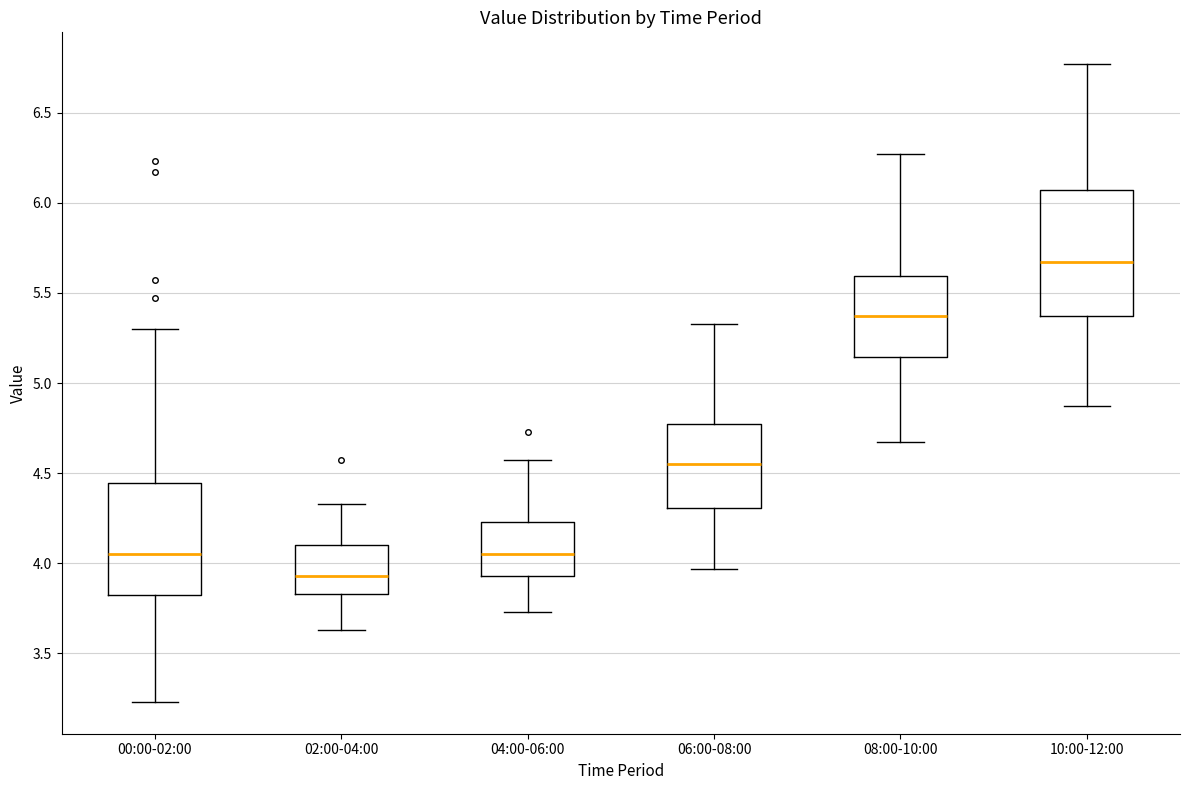

Reading left to right, transcribe this box plot: for each box, give where its median line is, the range the box spans, and where its two whiskers end, as read against the y-axis. The values are not printed on the chart, so give them approximately, as read against the axis.

00:00-02:00: median 4.05, box 3.80 to 4.45, whiskers 3.25 to 5.30
02:00-04:00: median 3.95, box 3.85 to 4.10, whiskers 3.65 to 4.35
04:00-06:00: median 4.05, box 3.95 to 4.25, whiskers 3.75 to 4.55
06:00-08:00: median 4.55, box 4.30 to 4.75, whiskers 3.95 to 5.35
08:00-10:00: median 5.35, box 5.15 to 5.60, whiskers 4.65 to 6.25
10:00-12:00: median 5.65, box 5.35 to 6.05, whiskers 4.85 to 6.75